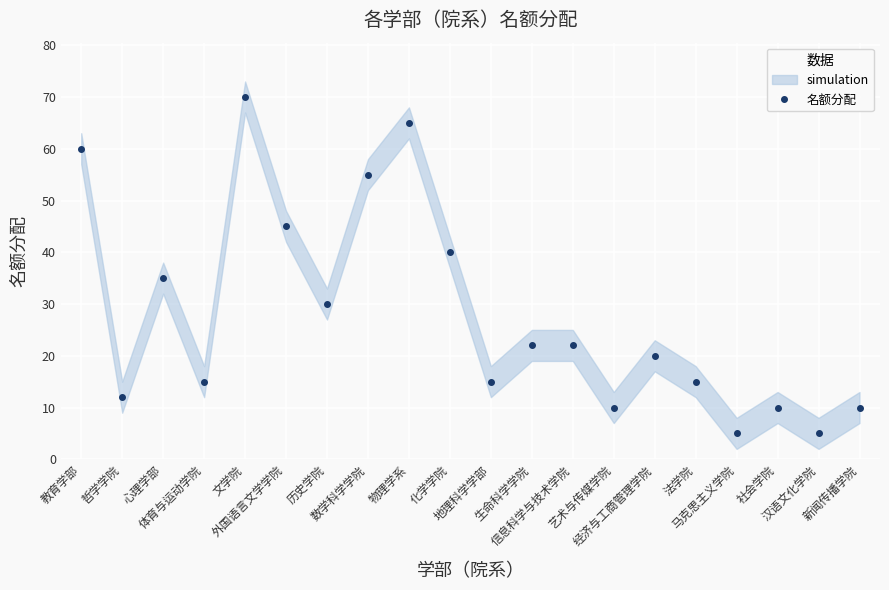

What is the sum of all values?

561